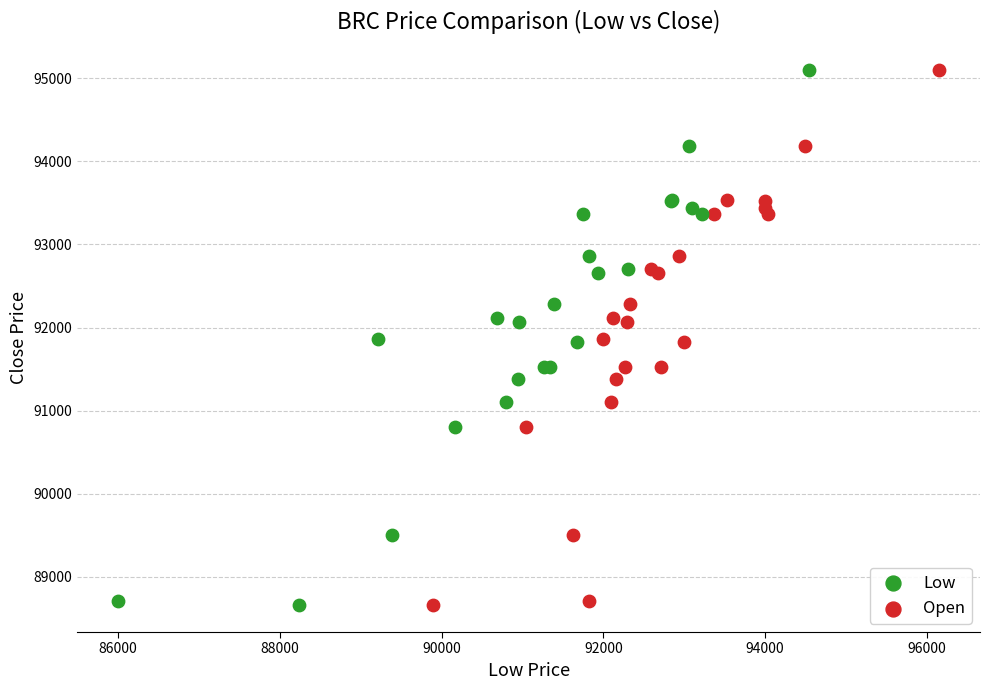

What are all the series names shown in the legend?

Low, Open